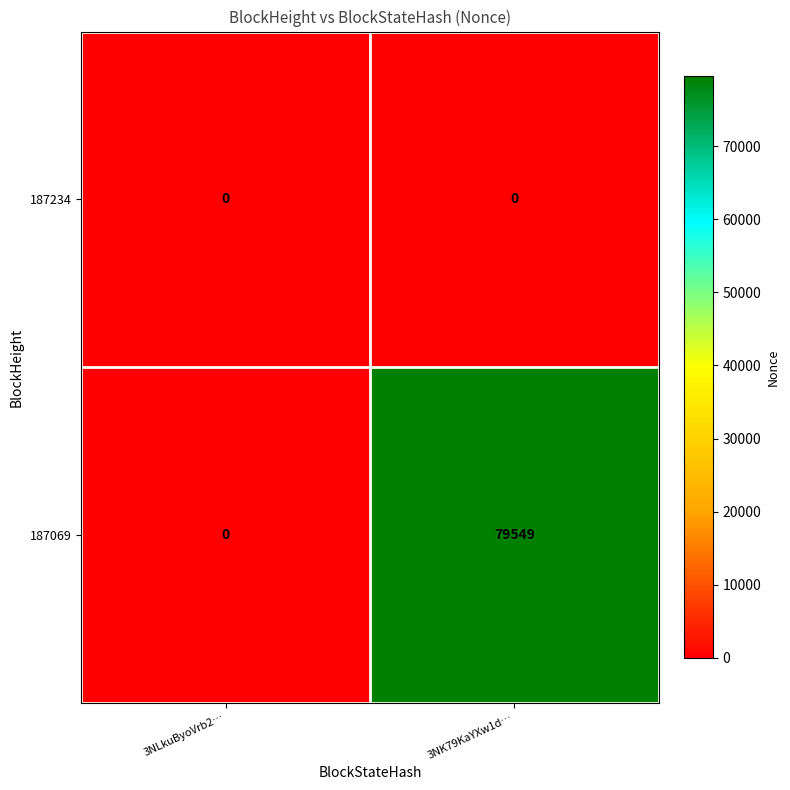

How many data points in 187069 are less than 79549?

1